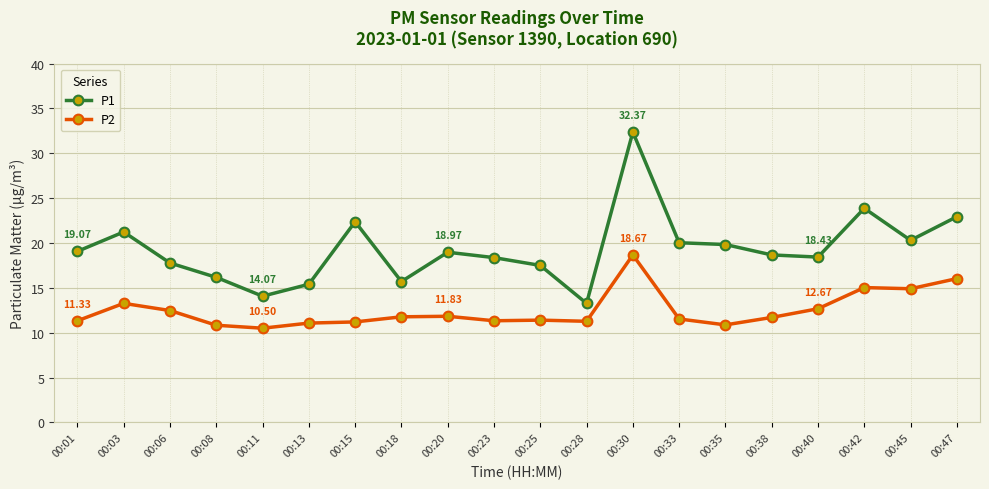

How many distinct data groups are displayed?

2